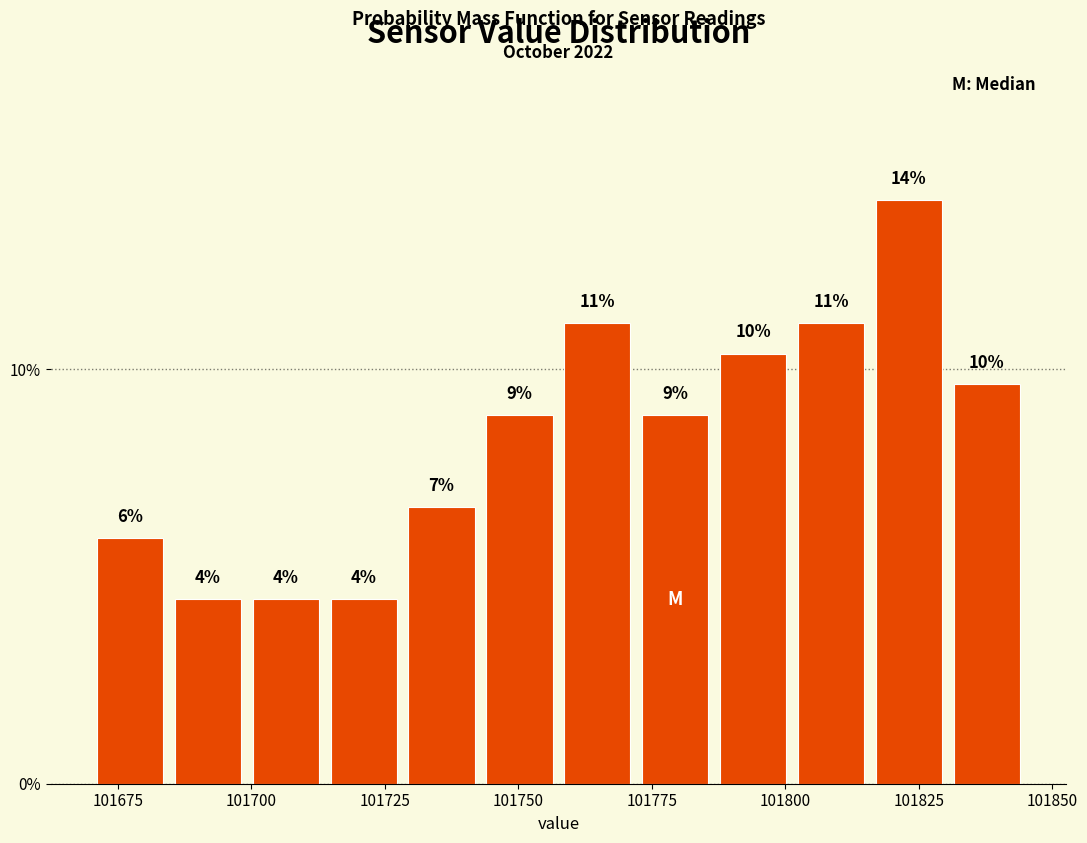

Read against the x-axis, roughly where is the centre of the tallest bar?

101825